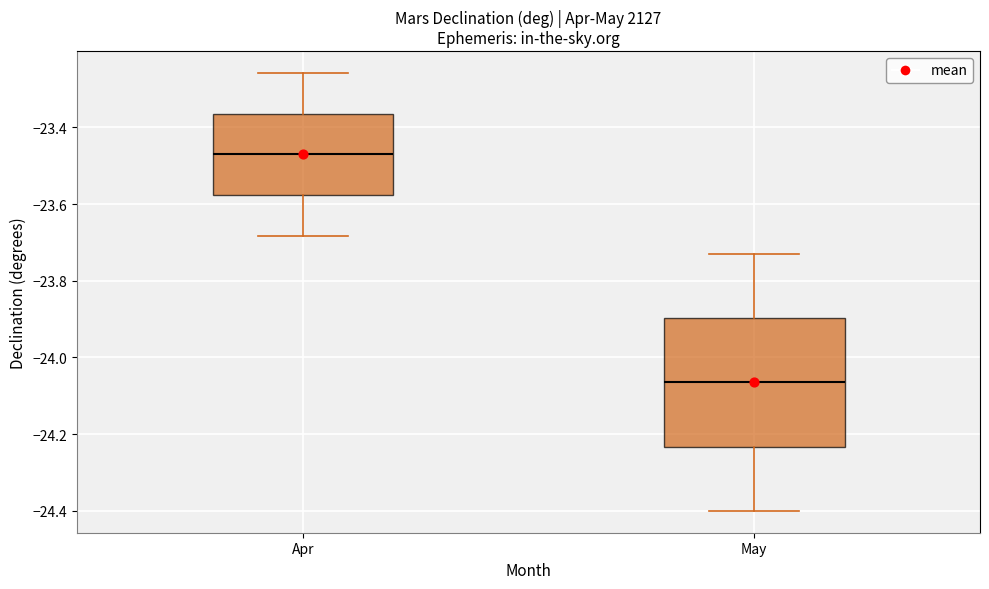

Comparing the boxes themselves (not the whiskers), which one is the tallest?

May